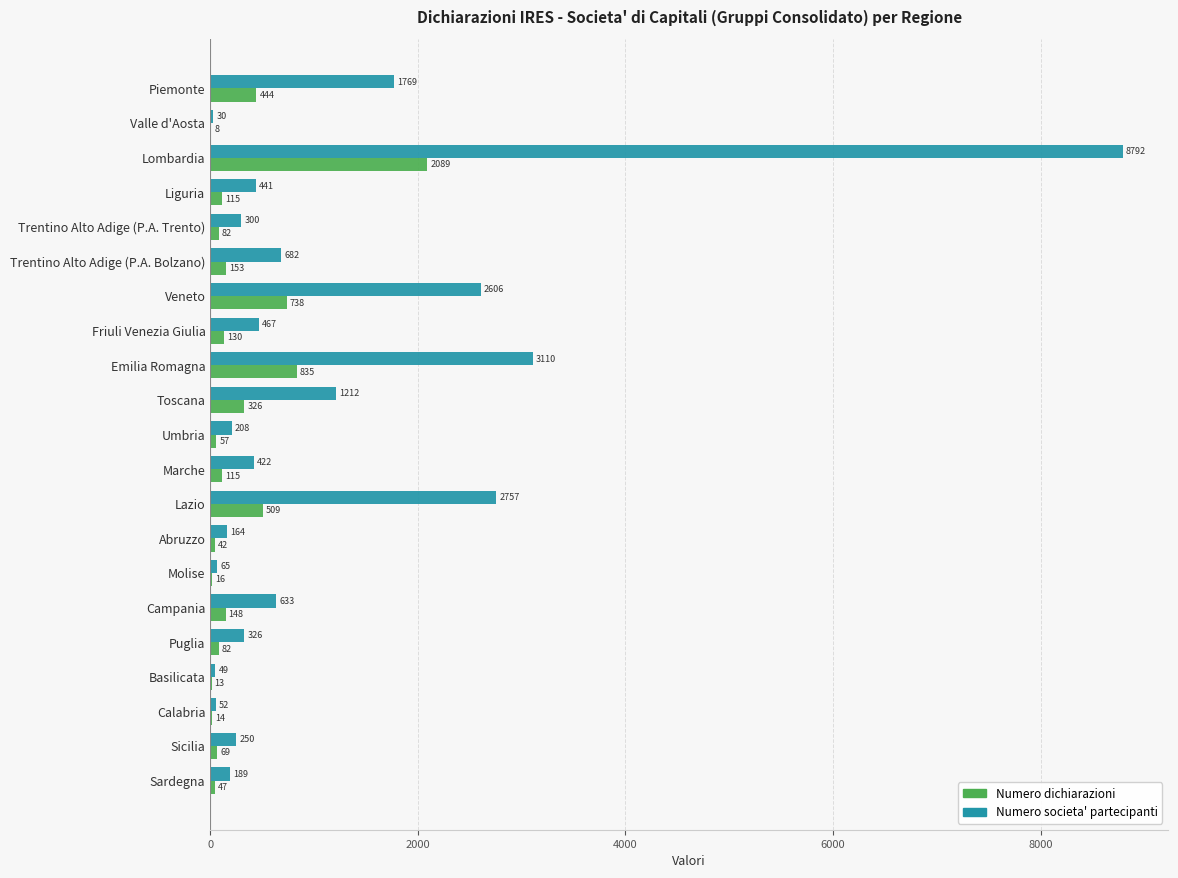

True or false: Numero societa' partecipanti has a value of 2606 at Veneto.

True